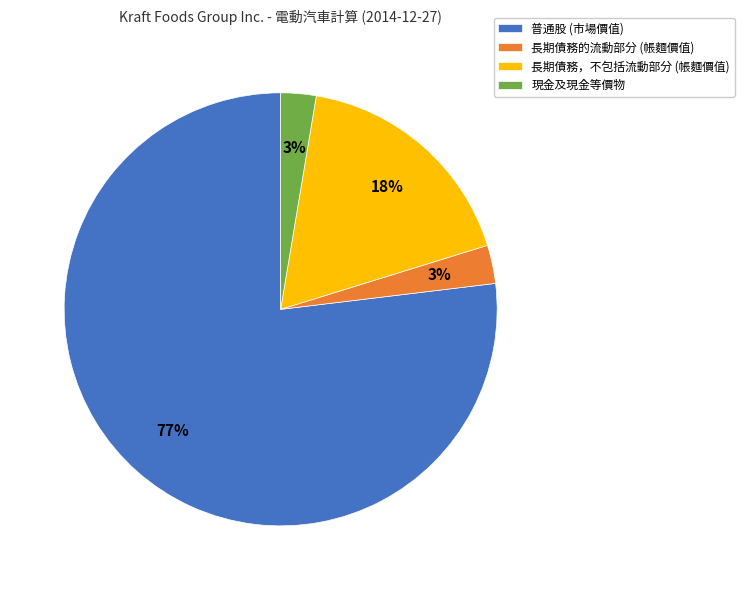

Is there a majority slice in this chart?

Yes